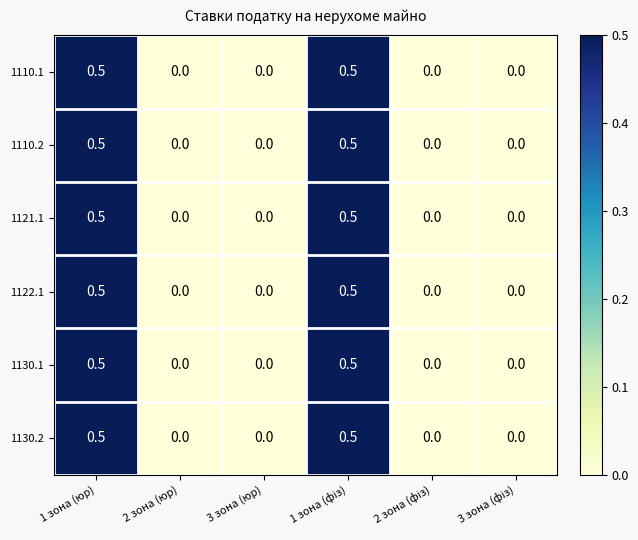

True or false: 1130.2 has a value of -0.3 at 3 зона (юр).

False